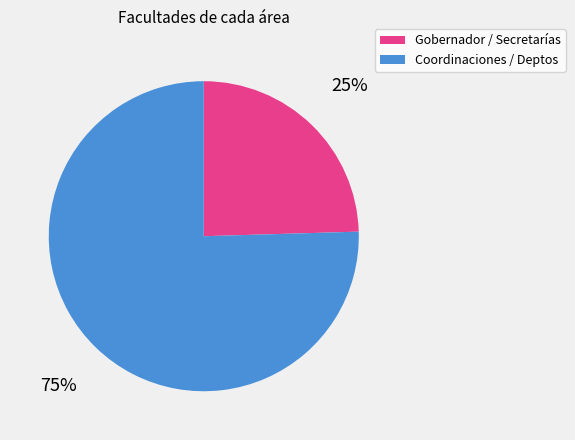

To the nearest percent, what is the average slice percentage?

50%